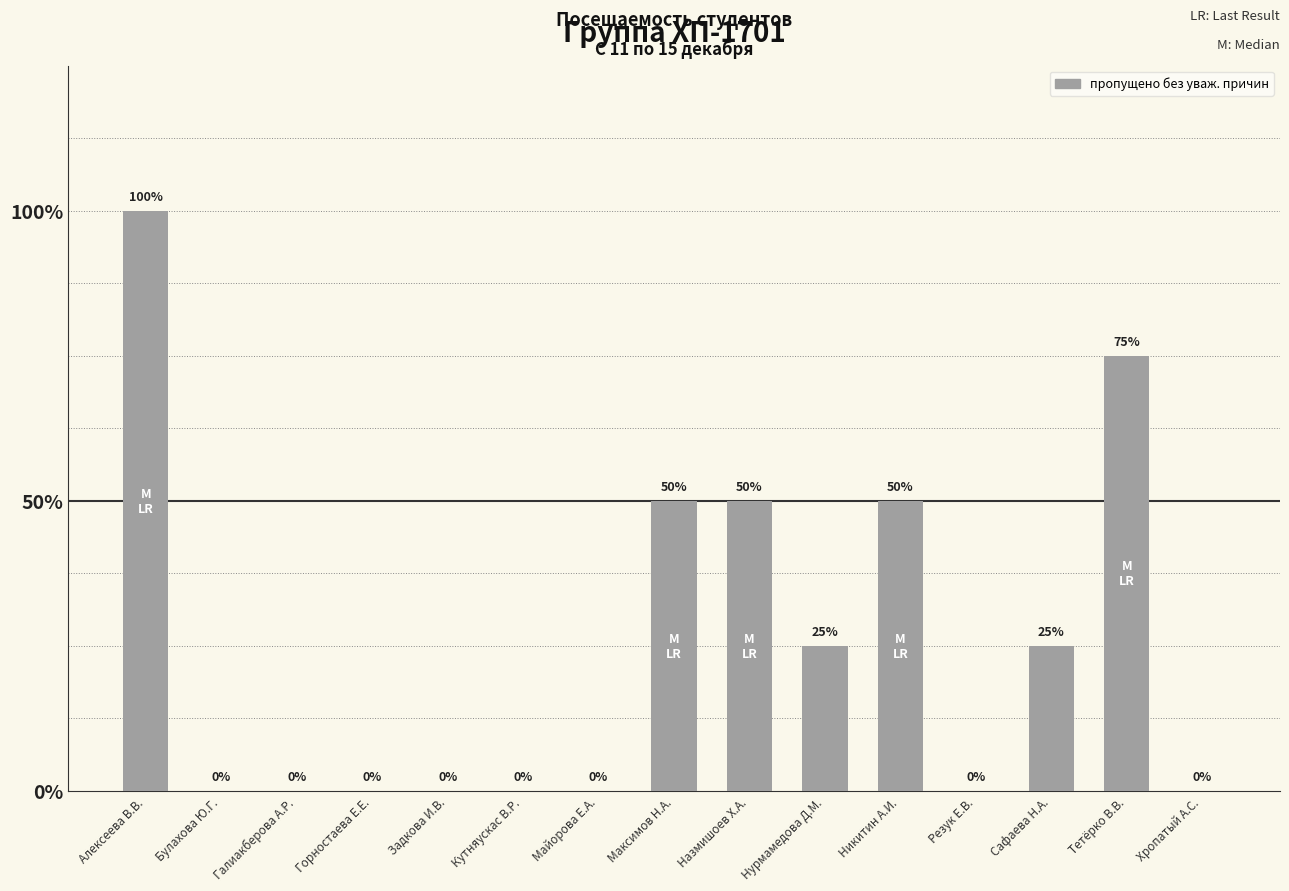

Are the bars horizontal?

No